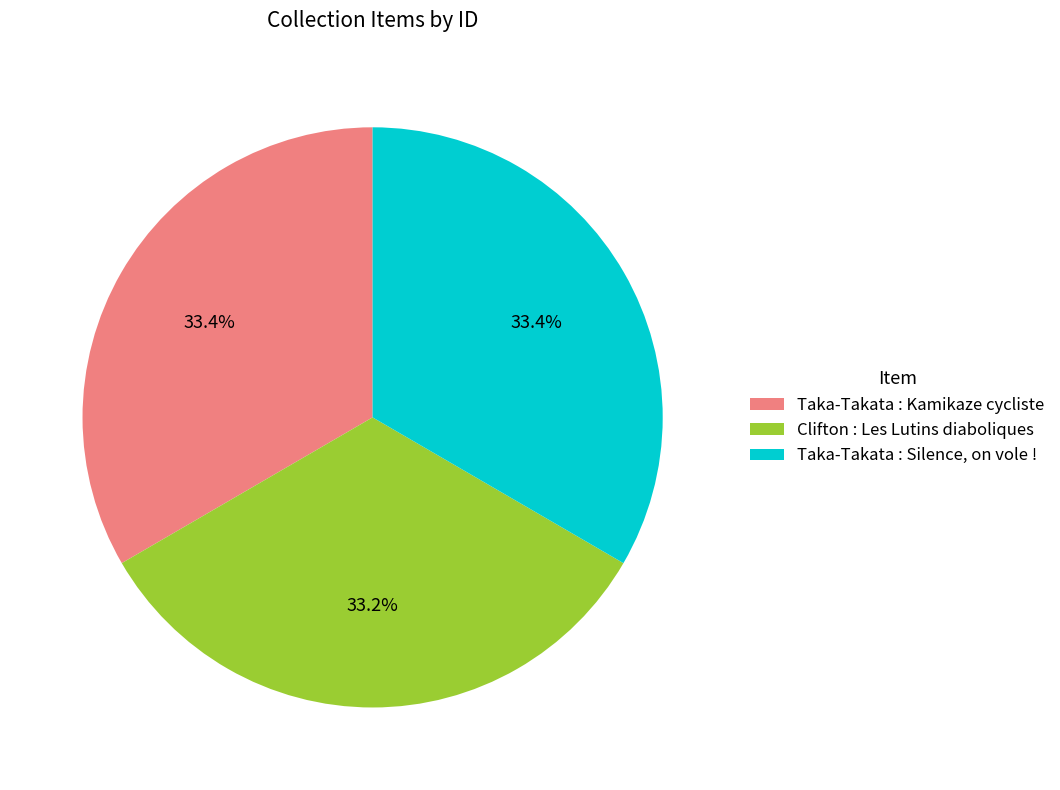

To the nearest percent, what is the combined percentage of Taka-Takata : Kamikaze cycliste and Taka-Takata : Silence, on vole !?

67%